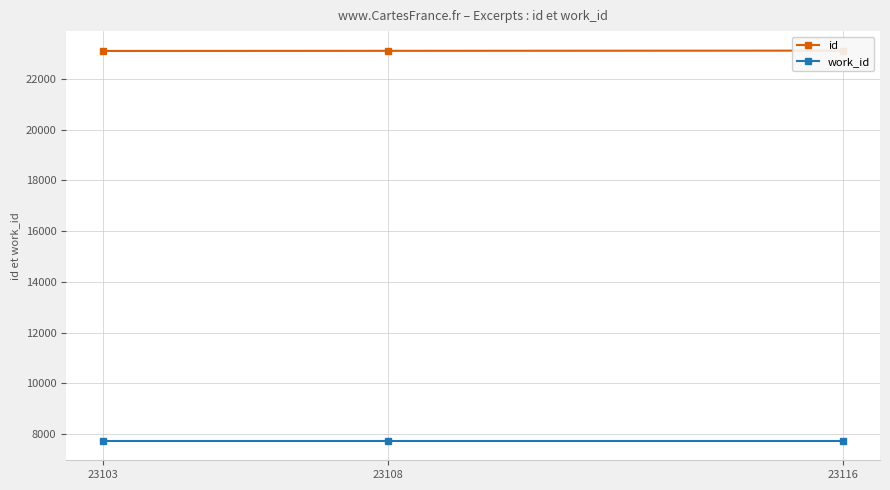

Which category has the lowest value across all series?

23103